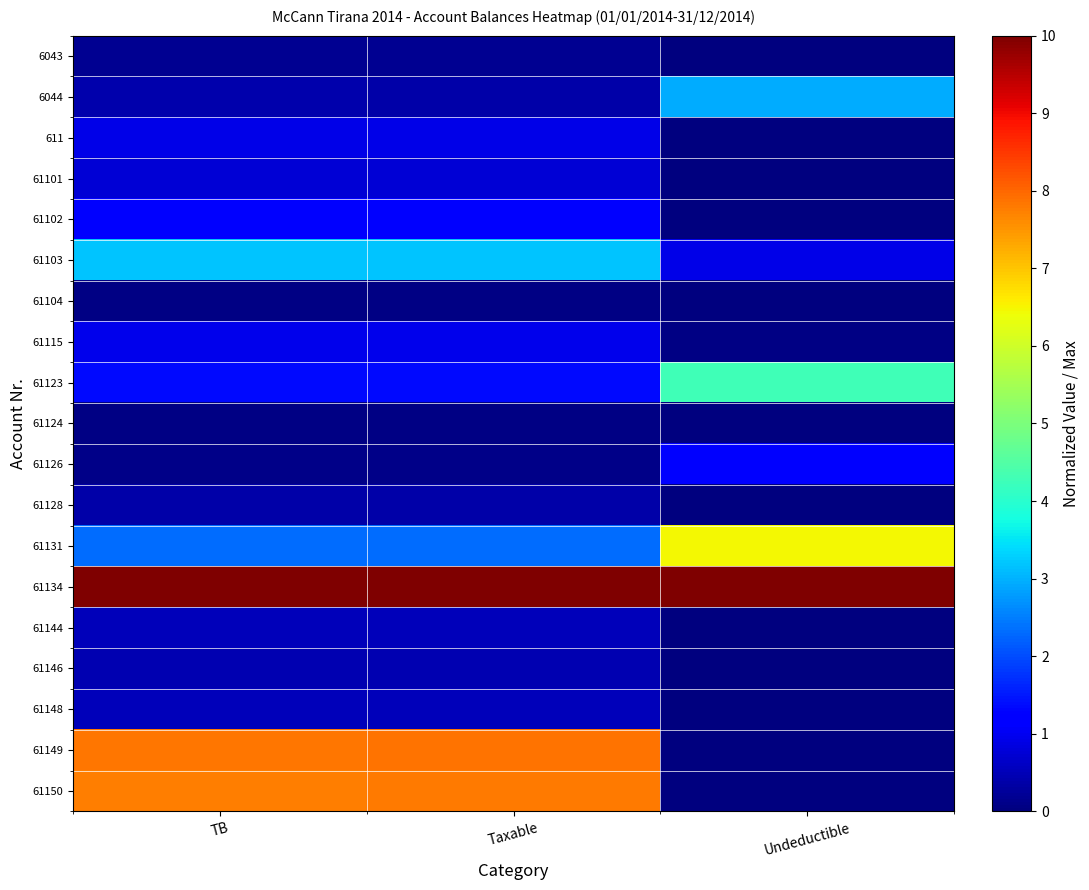

How many distinct data groups are displayed?

19